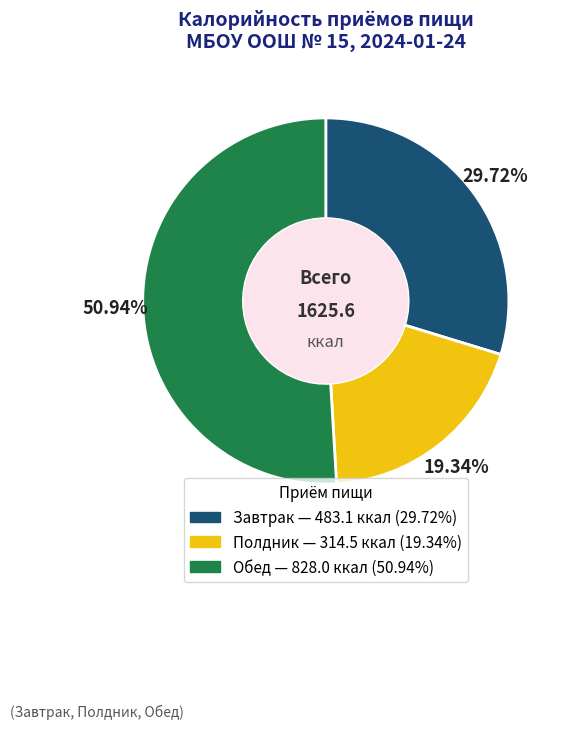

Combined, do Завтрак and Полдник account for over 50%?

No